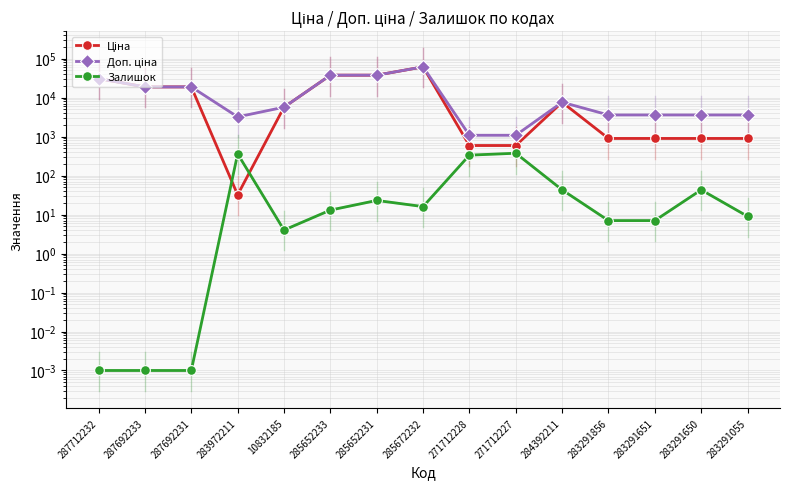

Reading left to right, what are all the values shown in this chart?

Ціна: 287712232=30717.1	287692233=18796.8	287692231=18796.8	283972211=32.0	10832185=5673.8	285652233=37593.6	285652231=37593.6	285672232=61434.3	271712228=589.9	271712227=589.9	284392211=7596.5	283291856=895.9	283291651=895.9	283291650=895.9	283291055=895.9
Доп. ціна: 287712232=30717.1	287692233=18796.8	287692231=18796.8	283972211=3205.0	10832185=5673.8	285652233=37593.6	285652231=37593.6	285672232=61434.3	271712228=1081.7	271712227=1081.7	284392211=7596.5	283291856=3583.6	283291651=3583.6	283291650=3583.6	283291055=3583.6
Залишок: 287712232=0.0	287692233=0.0	287692231=0.0	283972211=360.0	10832185=4.0	285652233=13.0	285652231=23.0	285672232=16.0	271712228=334.0	271712227=374.0	284392211=43.0	283291856=7.0	283291651=7.0	283291650=43.0	283291055=9.0